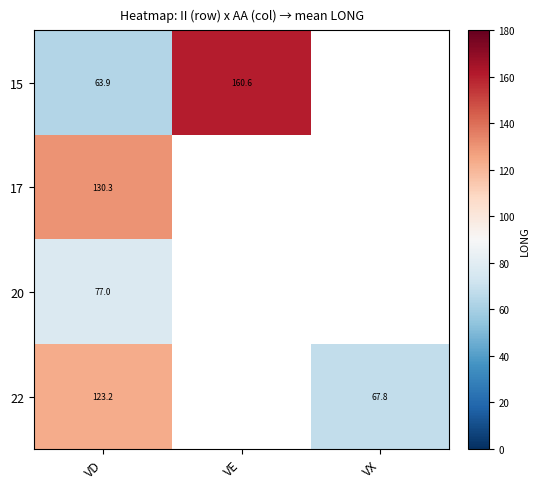

Rank the series at VD from lowest to highest value.

15, 20, 22, 17